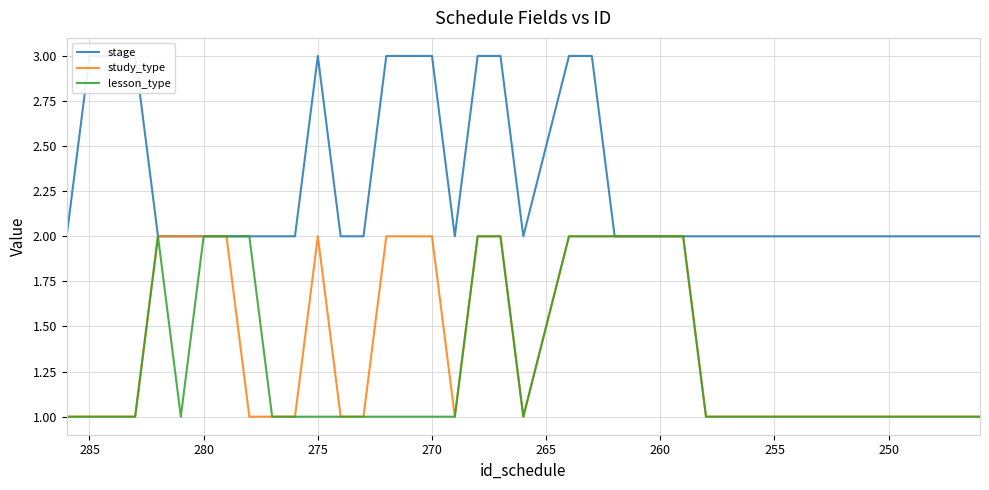

True or false: study_type has a value of 1 at 285.

False